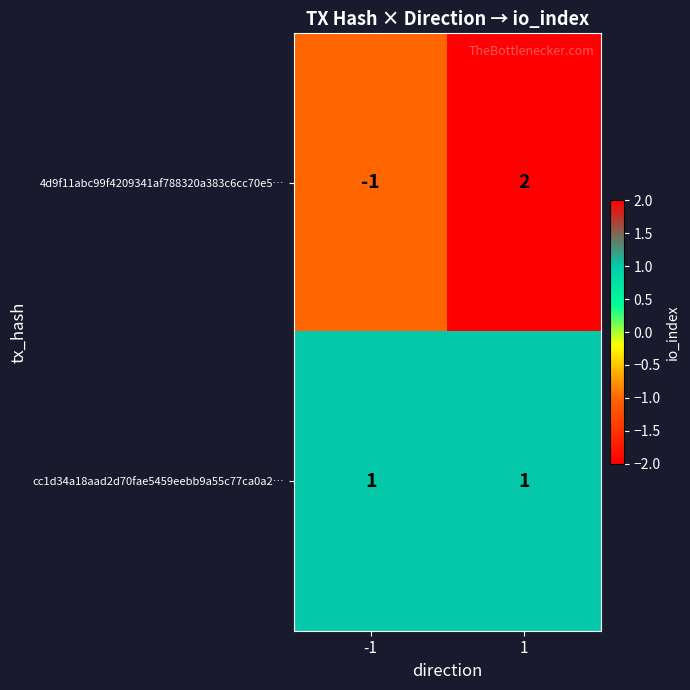

Count the number of data series in this chart.

2